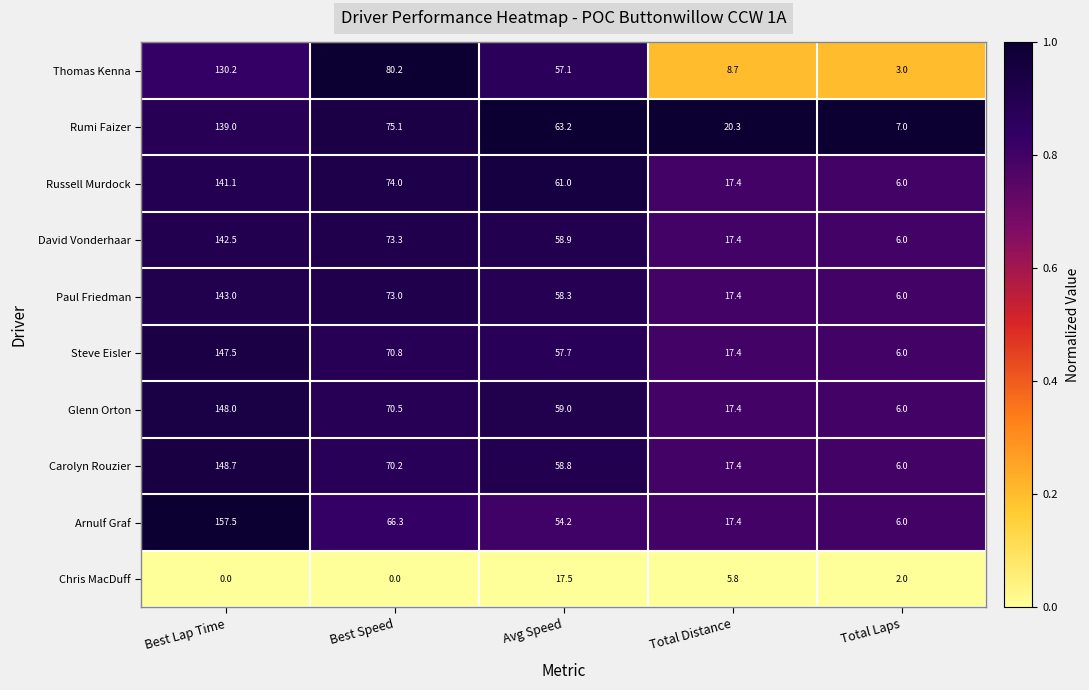

Which label corresponds to the largest value in the chart?

Best Lap Time